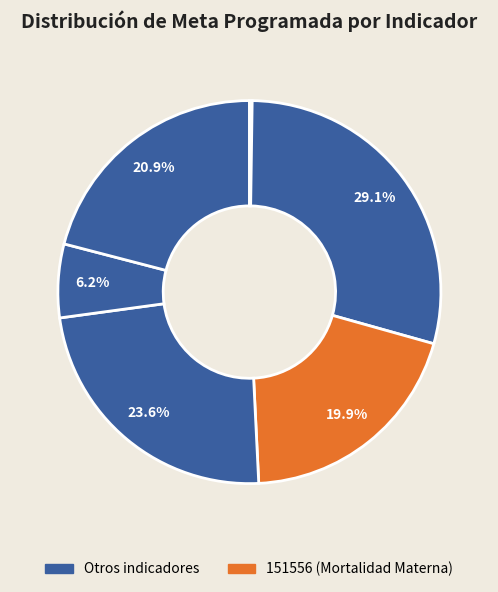

Count the number of slices in the pie.

6